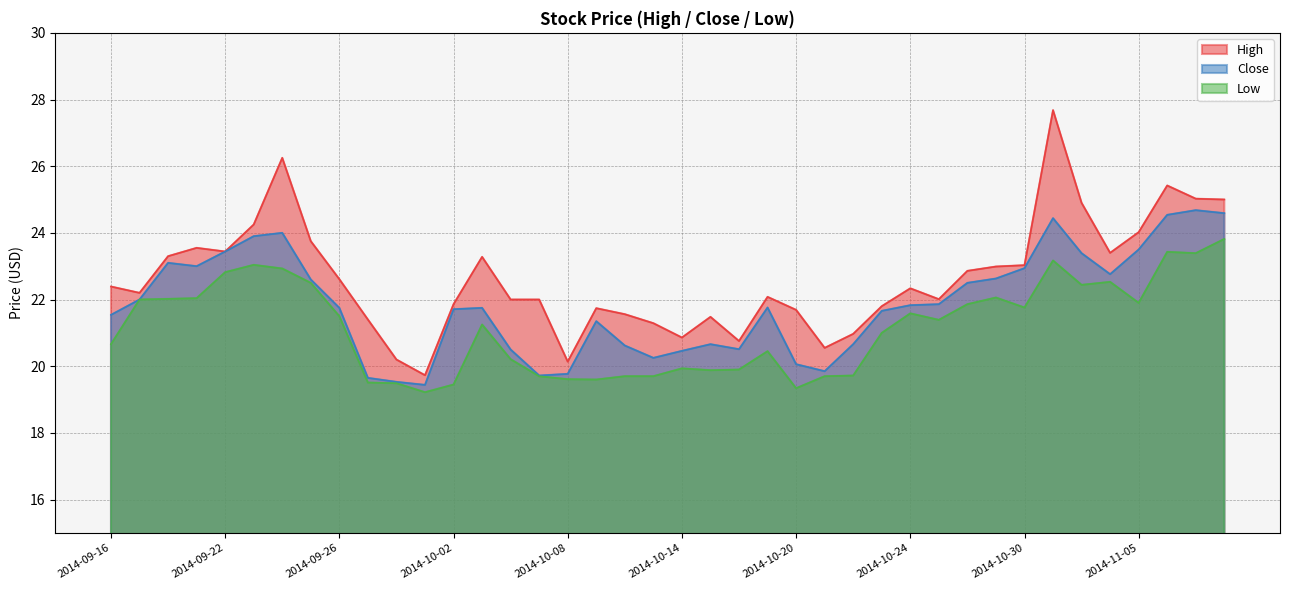

Reading right to left, what are all the values shown in this chart?

High: 2014-11-10=25.0	2014-11-07=25.0	2014-11-06=25.4	2014-11-05=24.0	2014-11-04=23.4	2014-11-03=24.9	2014-10-31=27.7	2014-10-30=23.0	2014-10-29=23.0	2014-10-28=22.9	2014-10-27=22.0	2014-10-24=22.3	2014-10-23=21.8	2014-10-22=21.0	2014-10-21=20.5	2014-10-20=21.7	2014-10-17=22.1	2014-10-16=20.8	2014-10-15=21.5	2014-10-14=20.9	2014-10-13=21.3	2014-10-10=21.6	2014-10-09=21.7	2014-10-08=20.1	2014-10-07=22.0	2014-10-06=22.0	2014-10-03=23.3	2014-10-02=21.9	2014-10-01=19.7	2014-09-30=20.2	2014-09-29=21.4	2014-09-26=22.6	2014-09-25=23.8	2014-09-24=26.2	2014-09-23=24.2	2014-09-22=23.4	2014-09-19=23.5	2014-09-18=23.3	2014-09-17=22.2	2014-09-16=22.4
Close: 2014-11-10=24.6	2014-11-07=24.7	2014-11-06=24.5	2014-11-05=23.5	2014-11-04=22.8	2014-11-03=23.4	2014-10-31=24.4	2014-10-30=22.9	2014-10-29=22.6	2014-10-28=22.5	2014-10-27=21.9	2014-10-24=21.8	2014-10-23=21.7	2014-10-22=20.7	2014-10-21=19.9	2014-10-20=20.1	2014-10-17=21.8	2014-10-16=20.5	2014-10-15=20.7	2014-10-14=20.5	2014-10-13=20.2	2014-10-10=20.6	2014-10-09=21.4	2014-10-08=19.8	2014-10-07=19.7	2014-10-06=20.5	2014-10-03=21.8	2014-10-02=21.7	2014-10-01=19.4	2014-09-30=19.5	2014-09-29=19.6	2014-09-26=21.8	2014-09-25=22.6	2014-09-24=24.0	2014-09-23=23.9	2014-09-22=23.4	2014-09-19=23.0	2014-09-18=23.1	2014-09-17=22.0	2014-09-16=21.5
Low: 2014-11-10=23.8	2014-11-07=23.4	2014-11-06=23.4	2014-11-05=21.9	2014-11-04=22.5	2014-11-03=22.4	2014-10-31=23.2	2014-10-30=21.8	2014-10-29=22.1	2014-10-28=21.9	2014-10-27=21.4	2014-10-24=21.6	2014-10-23=21.0	2014-10-22=19.7	2014-10-21=19.7	2014-10-20=19.3	2014-10-17=20.5	2014-10-16=19.9	2014-10-15=19.9	2014-10-14=19.9	2014-10-13=19.7	2014-10-10=19.7	2014-10-09=19.6	2014-10-08=19.6	2014-10-07=19.7	2014-10-06=20.2	2014-10-03=21.2	2014-10-02=19.5	2014-10-01=19.2	2014-09-30=19.5	2014-09-29=19.5	2014-09-26=21.5	2014-09-25=22.5	2014-09-24=22.9	2014-09-23=23.0	2014-09-22=22.8	2014-09-19=22.0	2014-09-18=22.0	2014-09-17=22.0	2014-09-16=20.7